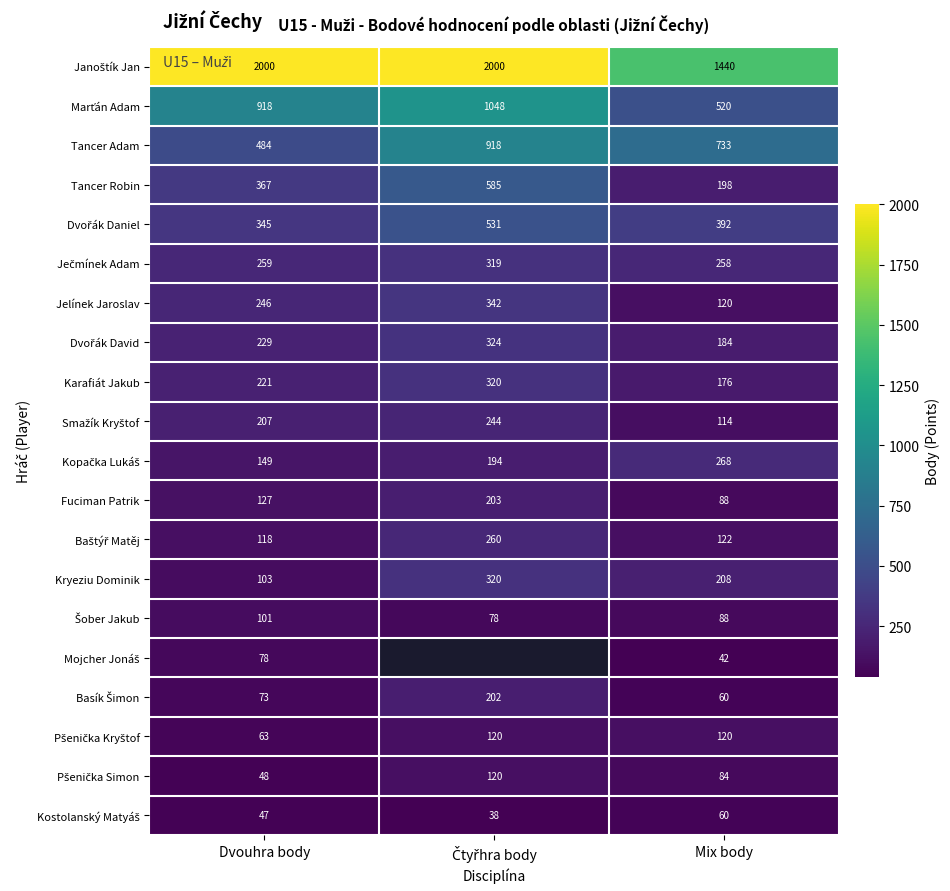

What is the approximate value of Tancer Adam at Dvouhra body?

484